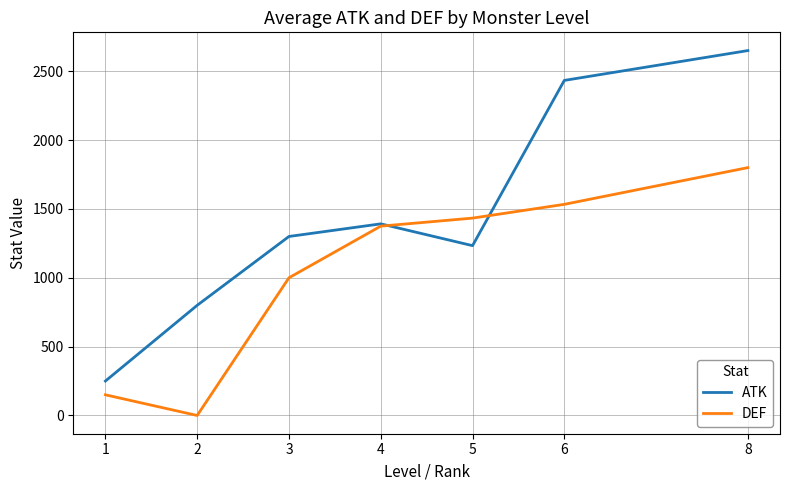

List the series in order of their peak value, lowest first.

DEF, ATK